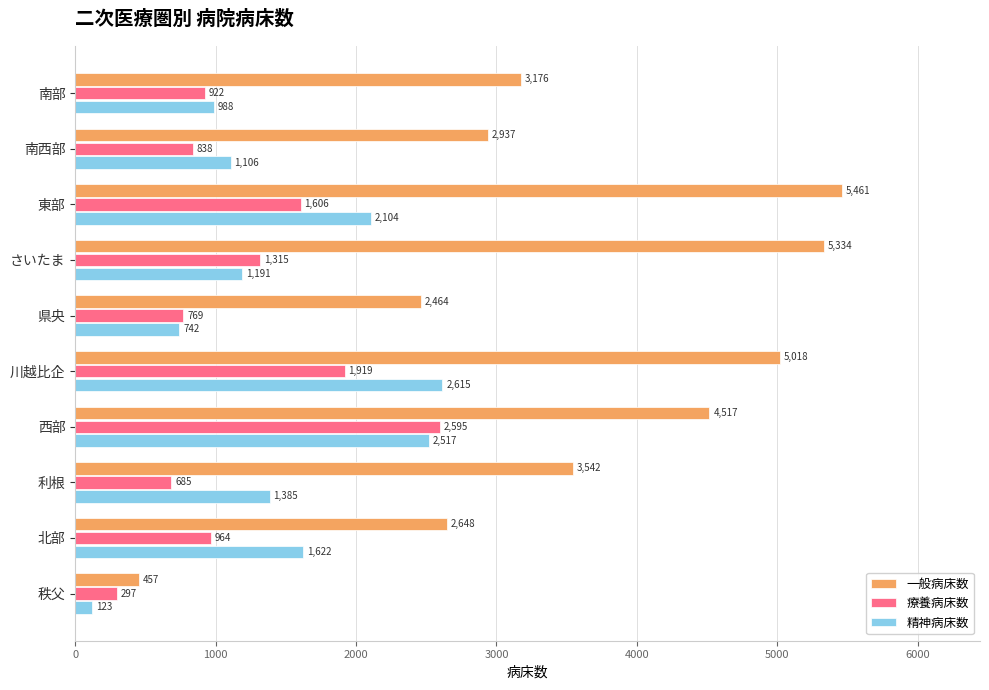

Is it true that 一般病床数 equals 4102 at 北部?

False